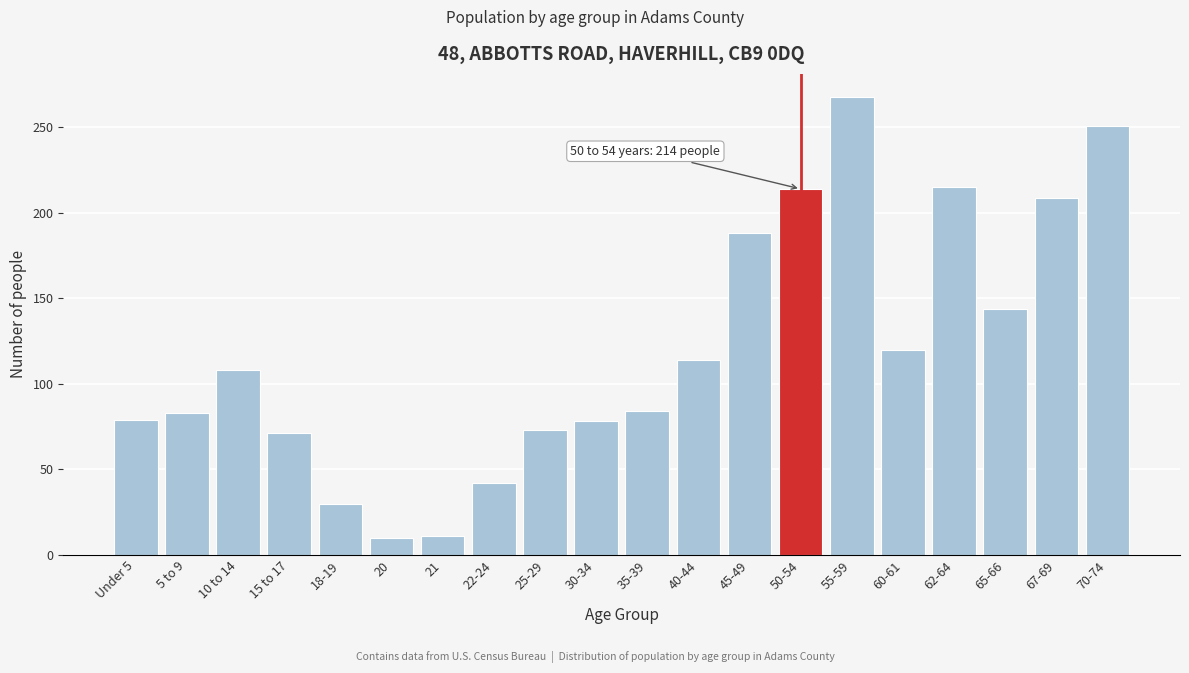

What is the average value?

120